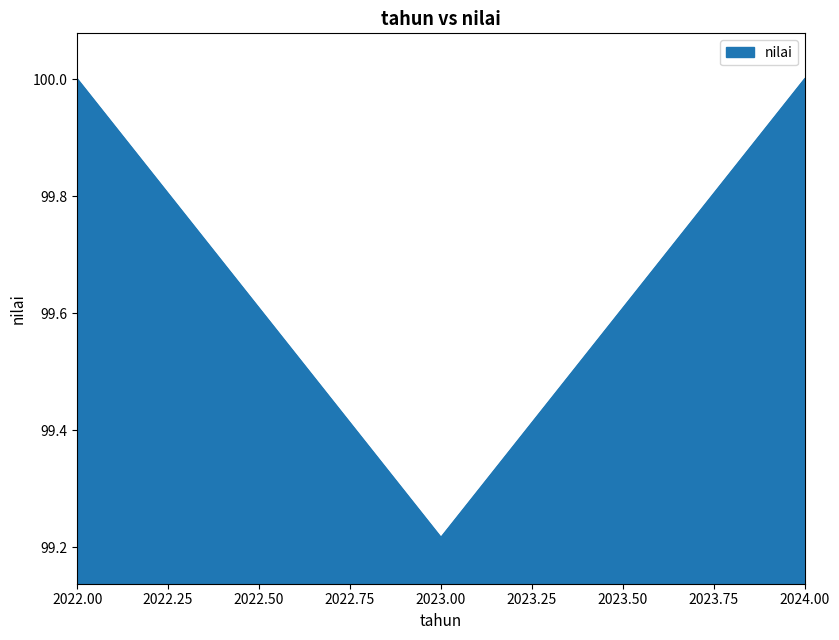

Is it true that the value at 2024.00 is 100.0?

True